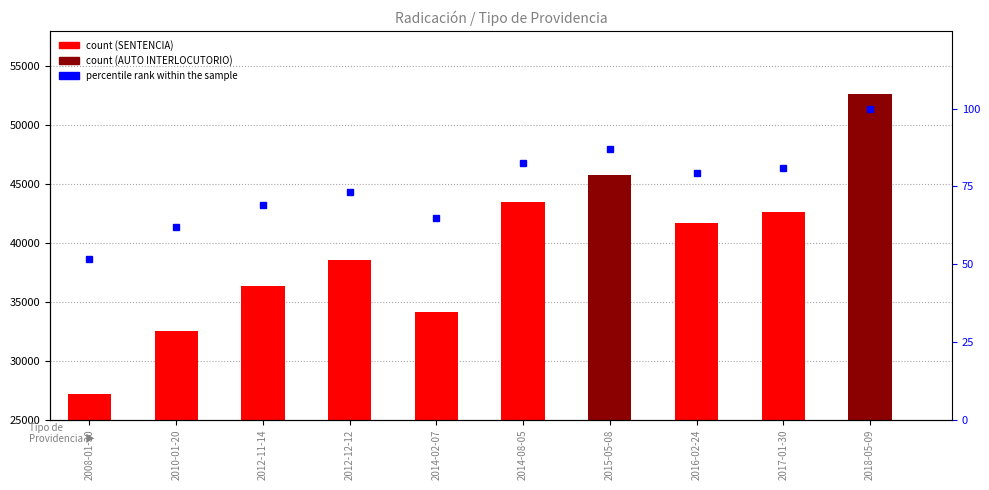

Reading right to left, what are all the values shown in this chart?

count: 2018-05-09=52632.0	2017-01-30=42656.0	2016-02-24=41712.0	2015-05-08=45780.0	2014-08-05=43481.0	2014-02-07=34131.0	2012-12-12=38512.0	2012-11-14=36333.0	2010-01-20=32556.0	2008-01-30=27192.0
percentile rank within the sample: 2018-05-09=100.0	2017-01-30=81.0	2016-02-24=79.3	2015-05-08=87.0	2014-08-05=82.6	2014-02-07=64.8	2012-12-12=73.2	2012-11-14=69.0	2010-01-20=61.9	2008-01-30=51.7